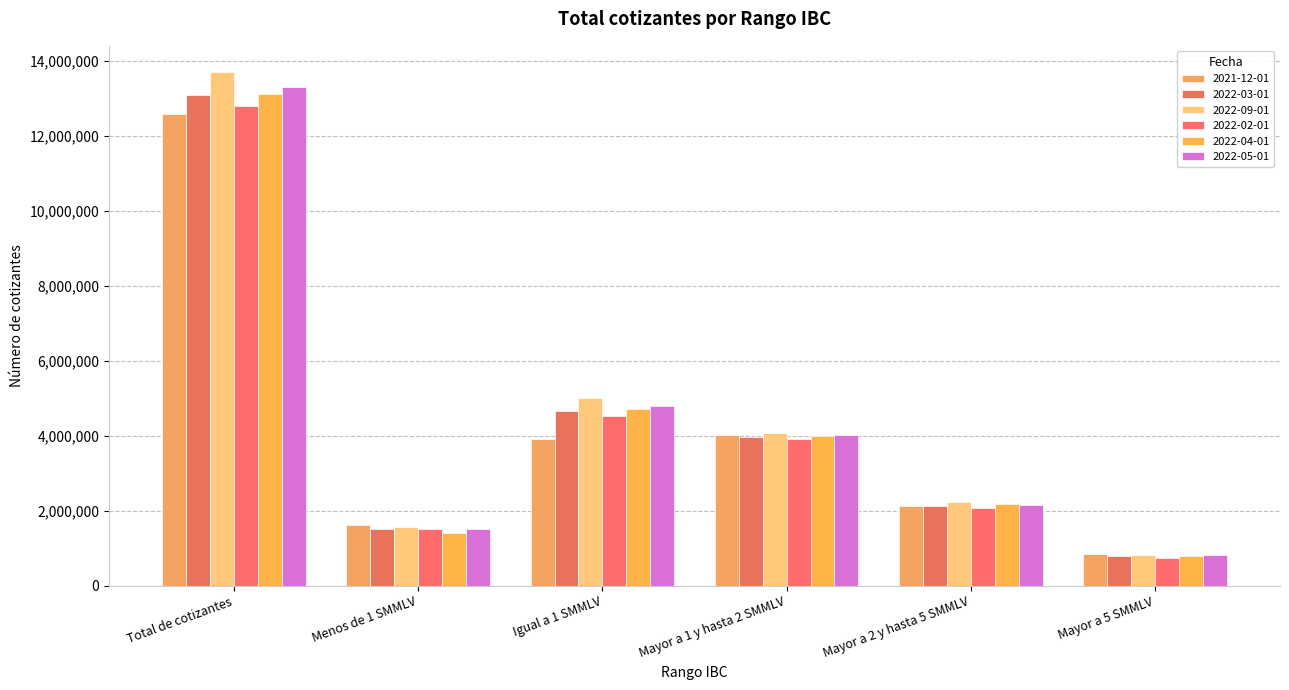

What is the highest value of the 2022-02-01 series?

12804798